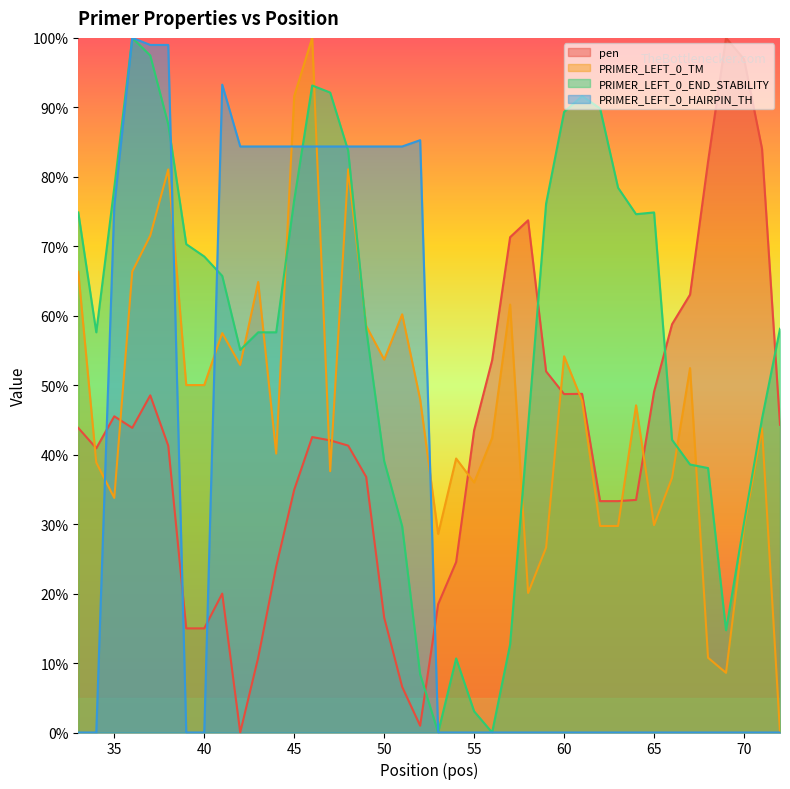

What is the approximate value of PRIMER_LEFT_0_END_STABILITY at 45?

76.6